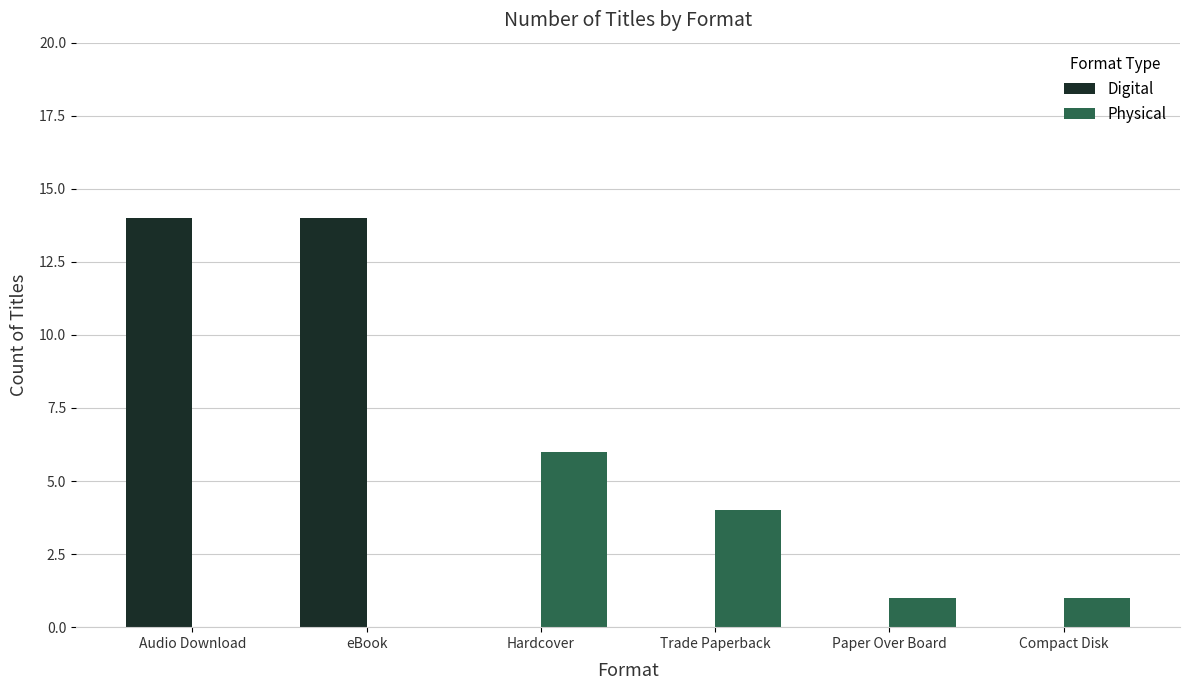

Which series has the largest total across all categories?

Digital